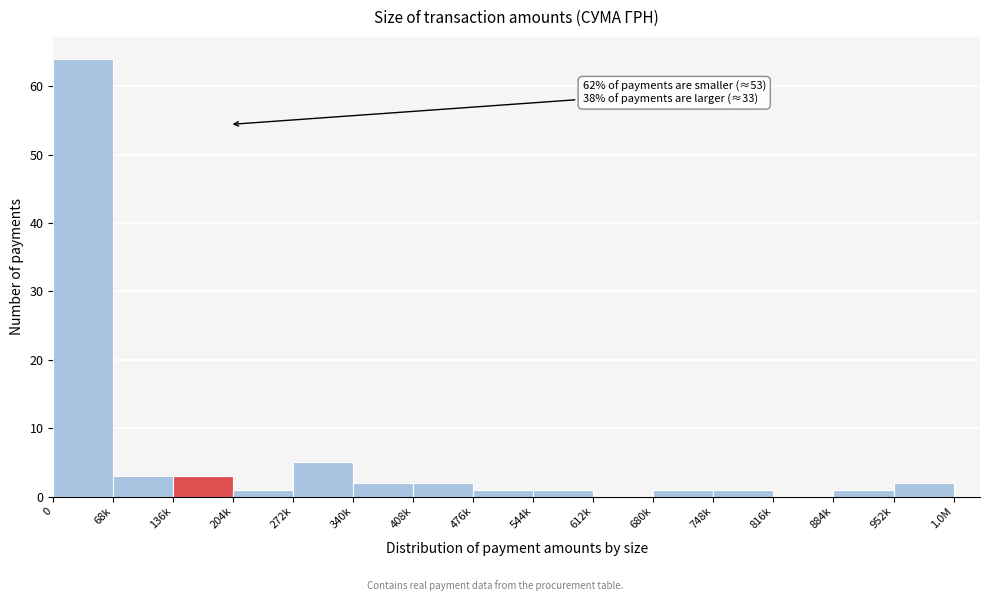

Reading left to right, list all the values displayed in this chart.

0=64	68k=3	136k=3	204k=1	272k=5	340k=2	408k=2	476k=1	544k=1	612k=0	680k=1	748k=1	816k=0	884k=1	952k=2